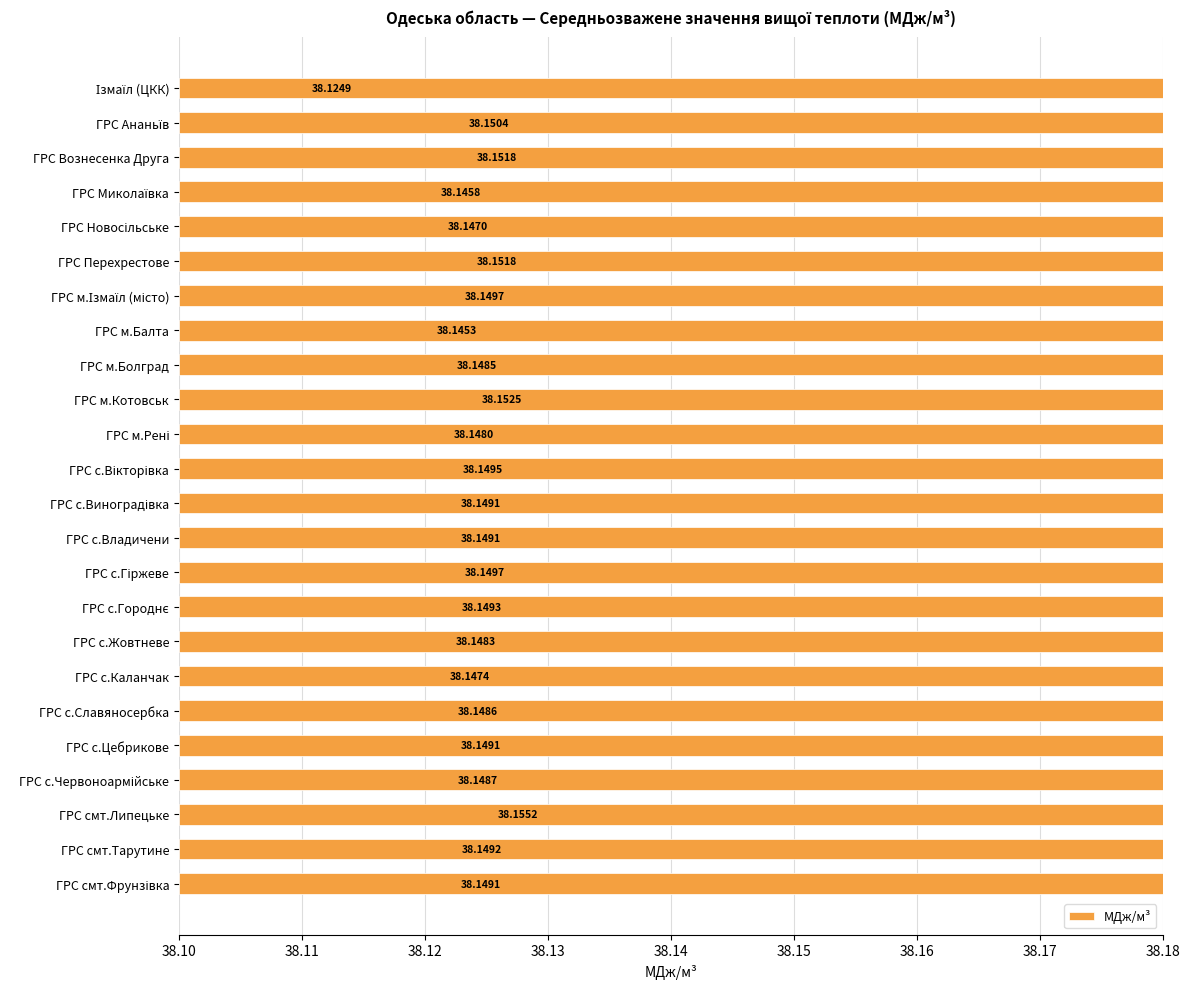

What is the minimum value shown in the chart?

38.1